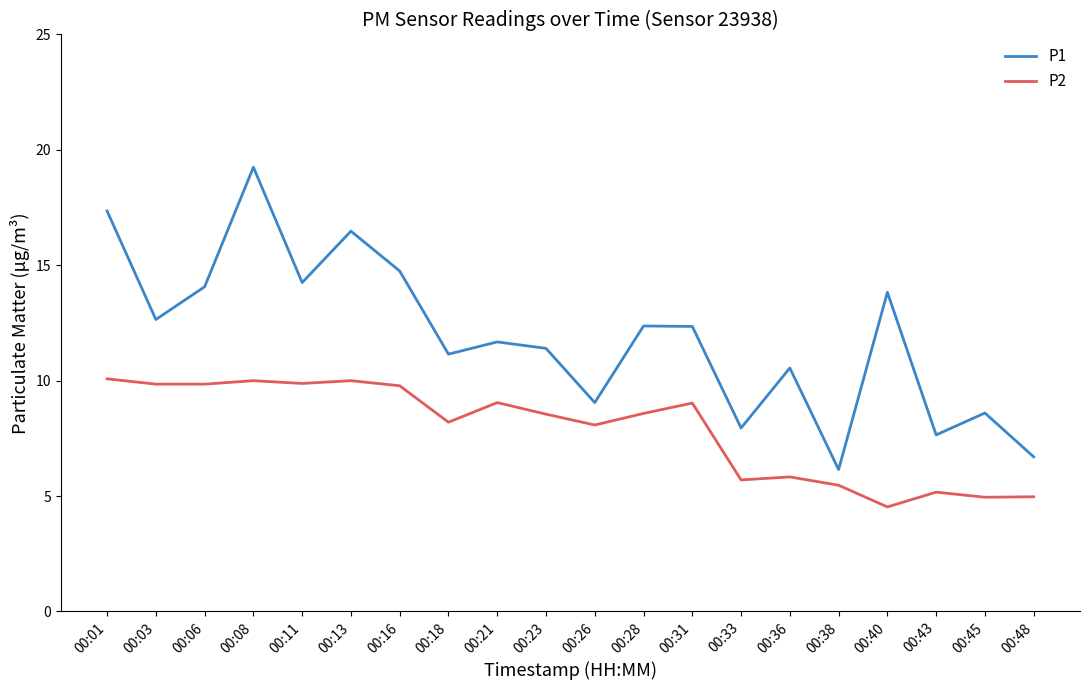

Is it true that P1 equals 3.1 at 00:31?

False